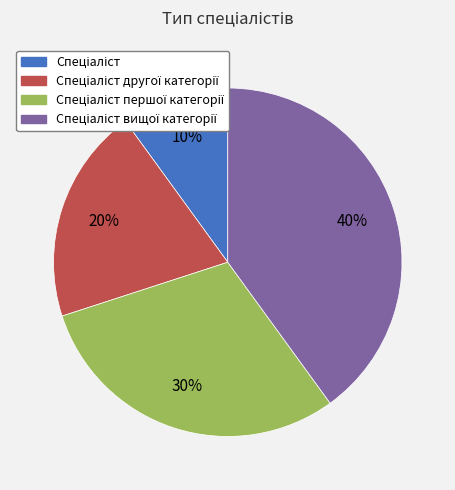

Does any single category account for the majority?

No